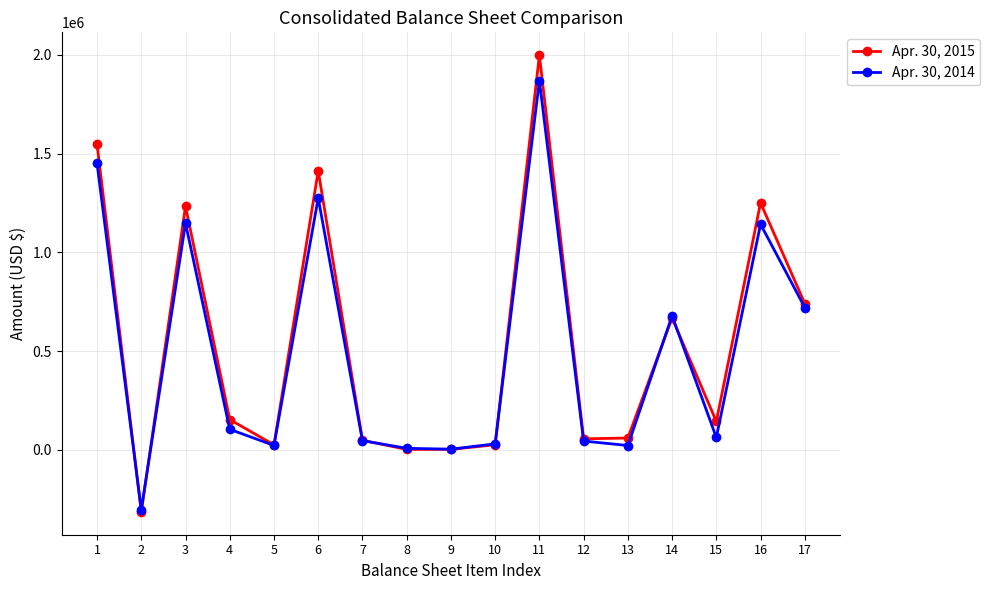

Is the value of Apr. 30, 2014 at 2 greater than the value of Apr. 30, 2015 at 6?

No